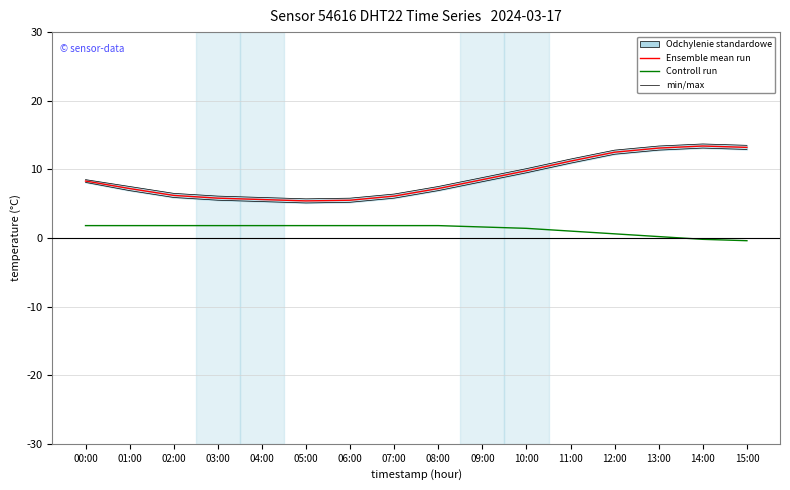

Reading left to right, list all the values displayed in this chart.

Ensemble mean run: 00:00=8.3	01:00=7.2	02:00=6.2	03:00=5.8	04:00=5.6	05:00=5.4	06:00=5.5	07:00=6.1	08:00=7.2	09:00=8.5	10:00=9.8	11:00=11.2	12:00=12.5	13:00=13.1	14:00=13.4	15:00=13.2
Controll run: 00:00=1.8	01:00=1.8	02:00=1.8	03:00=1.8	04:00=1.8	05:00=1.8	06:00=1.8	07:00=1.8	08:00=1.8	09:00=1.6	10:00=1.4	11:00=1.0	12:00=0.6	13:00=0.2	14:00=-0.2	15:00=-0.4